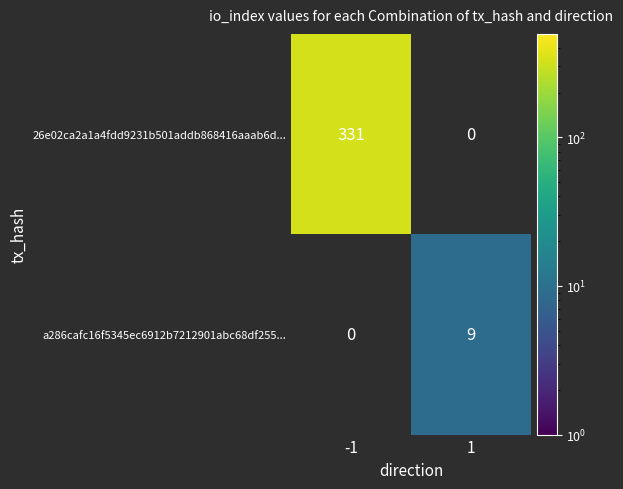

Is the value of 26e02ca2a1a4fdd9231b501addb868416aaab6d... at -1 greater than the value of a286cafc16f5345ec6912b7212901abc68df255... at 1?

Yes